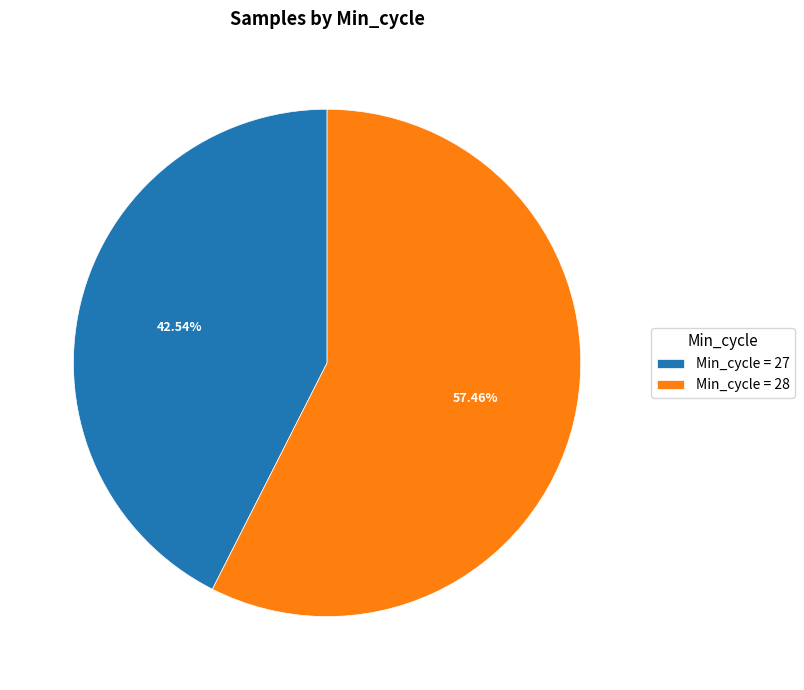

Does Min_cycle = 27 account for over 50% of the chart?

No